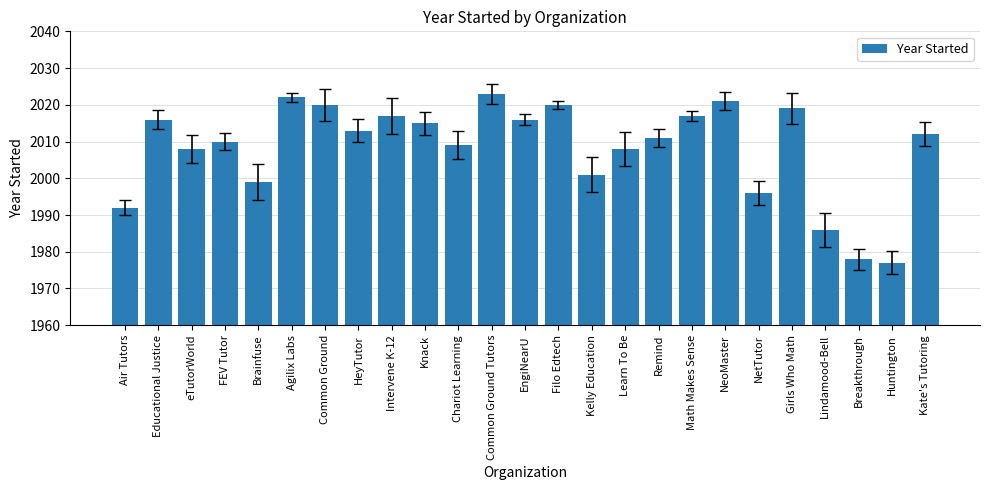

What is the difference between the maximum and minimum values?

46